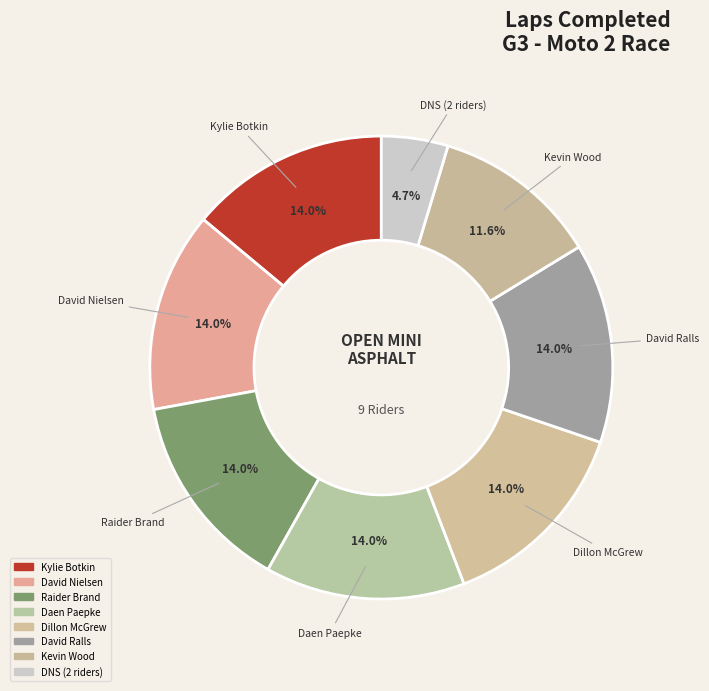

Count the number of slices in the pie.

8